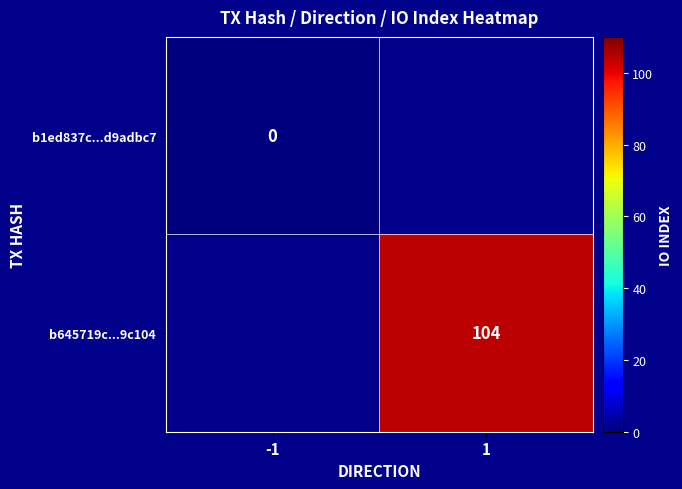

Is the value of b1ed837c...d9adbc7 at -1 greater than the value of b645719c...9c104 at 1?

No